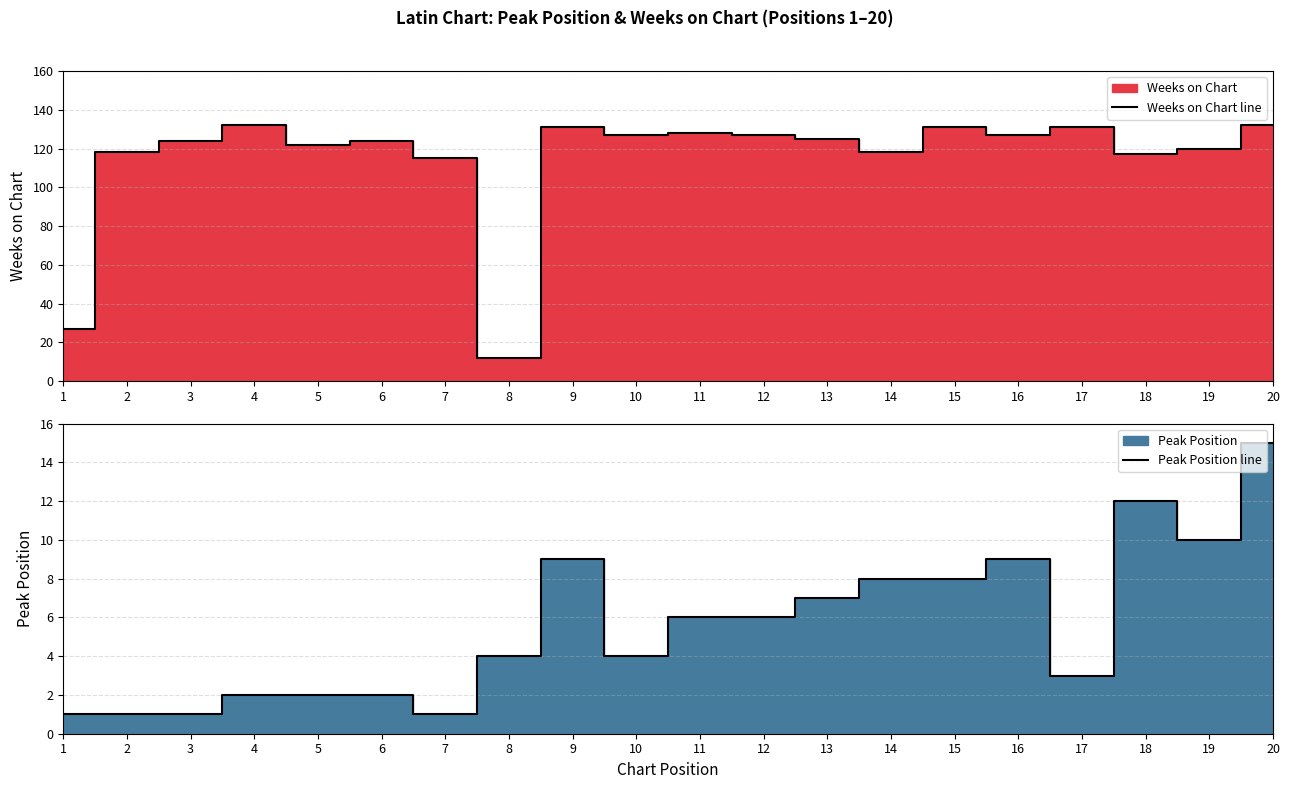

At which category does Peak Position line reach its first local peak?

9